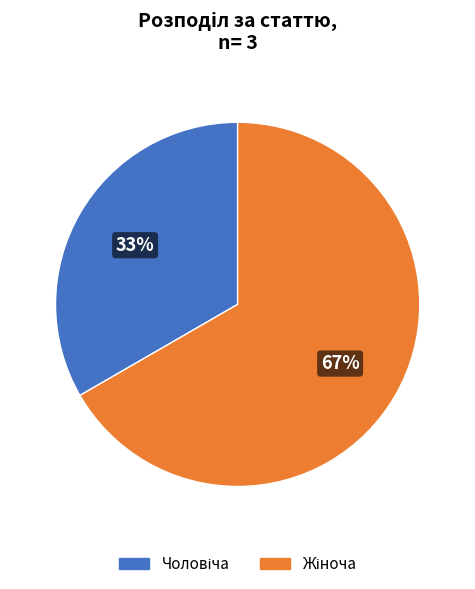

To the nearest percent, what is the average slice percentage?

50%